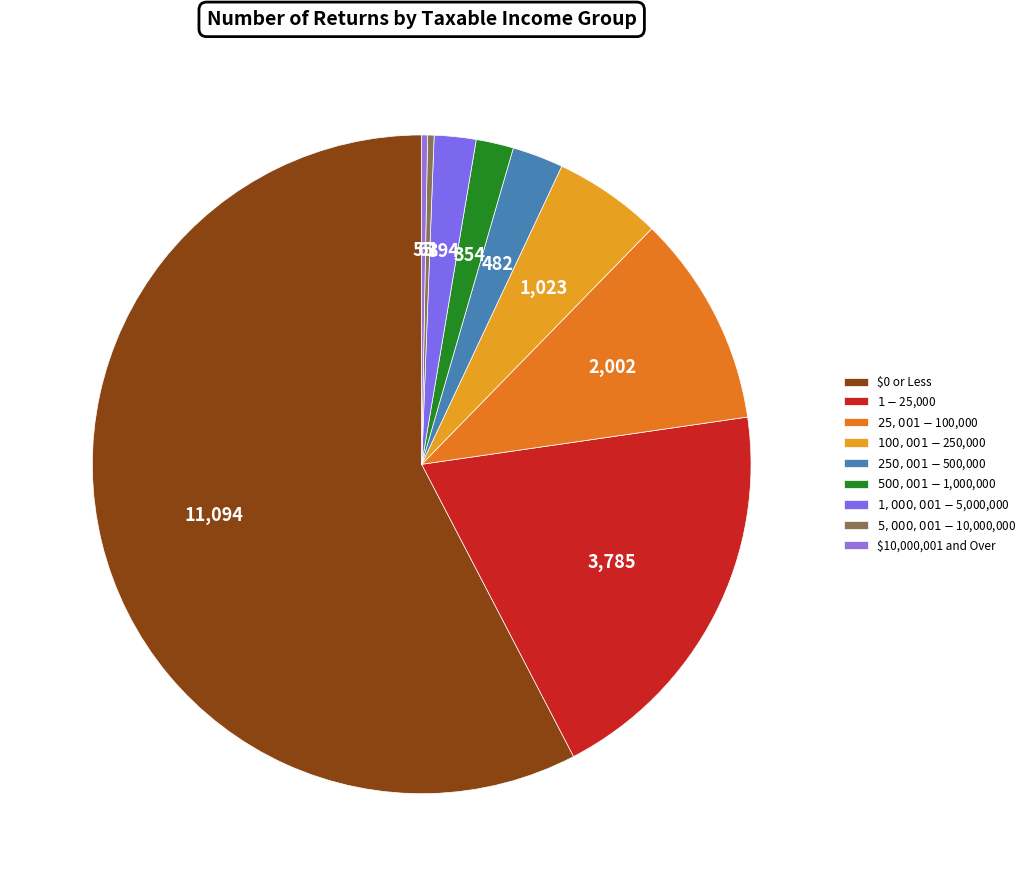

How many slices are in this pie chart?

9